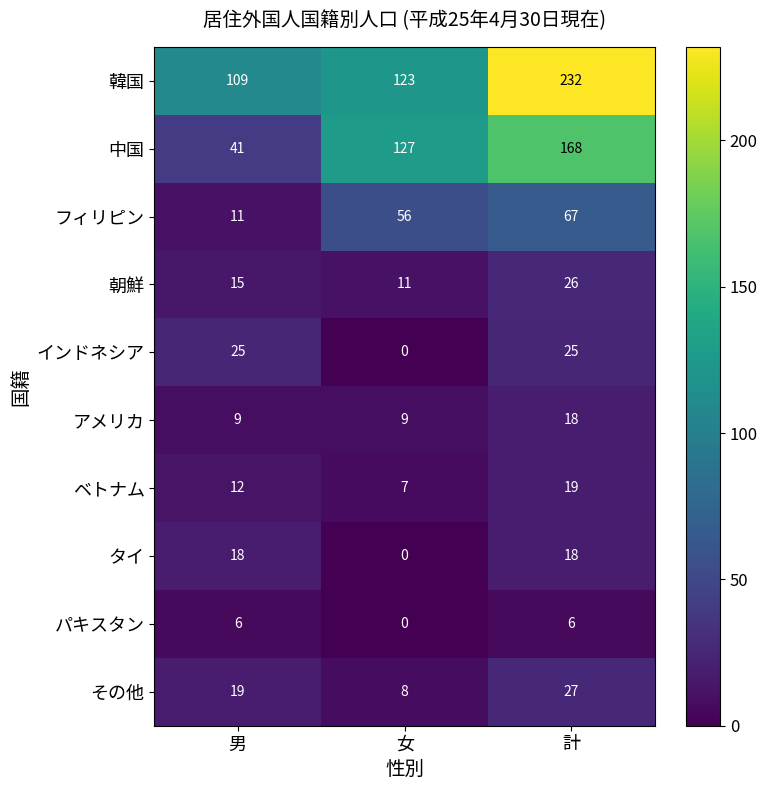

Is it true that 韓国 equals 109 at 男?

True